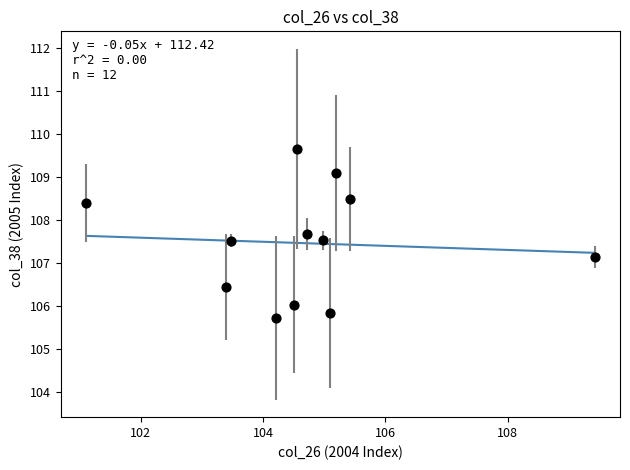

What is the average X value?

104.7